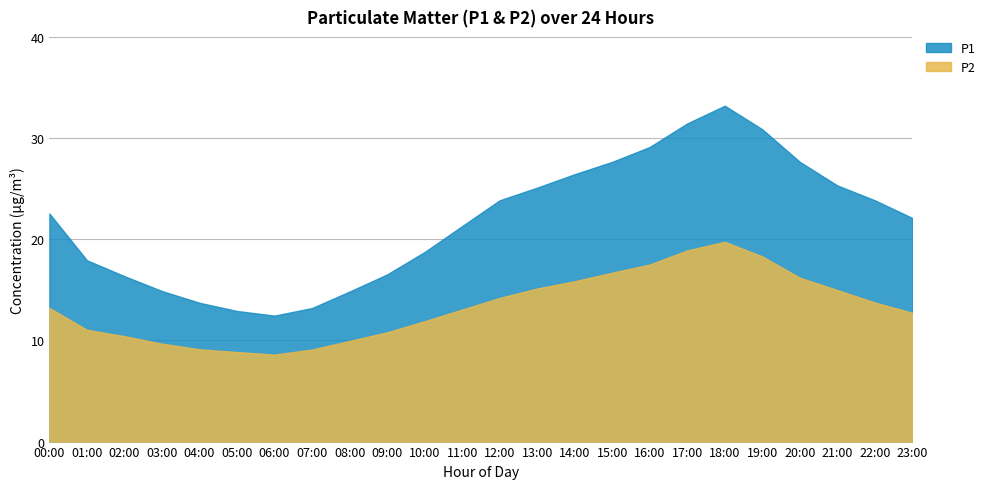

True or false: P1 and P2 intersect in this chart.

False